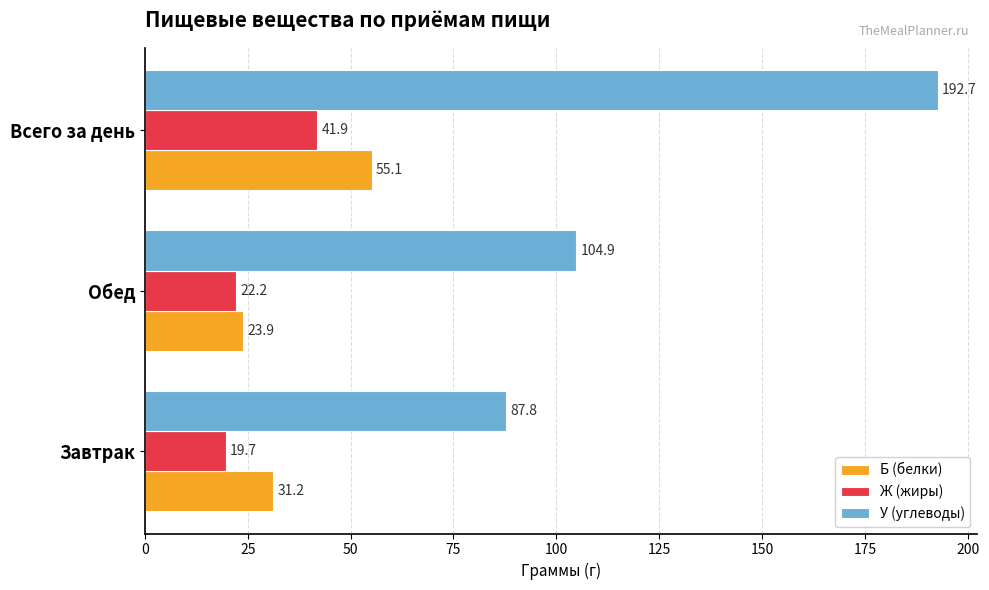

Is it true that Б (белки) equals 34.5 at Обед?

False